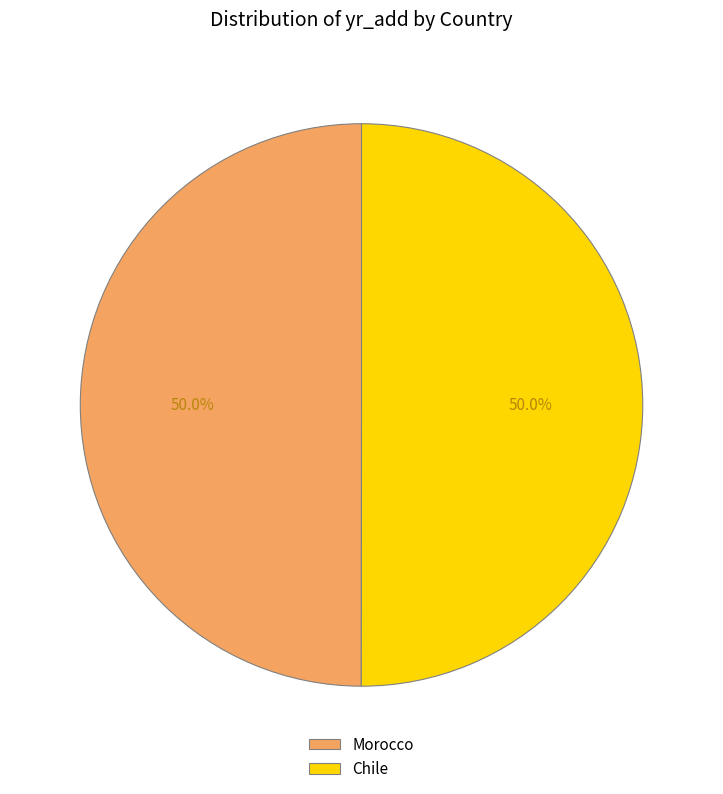

What percentage is NOT represented by Morocco?

50.0%